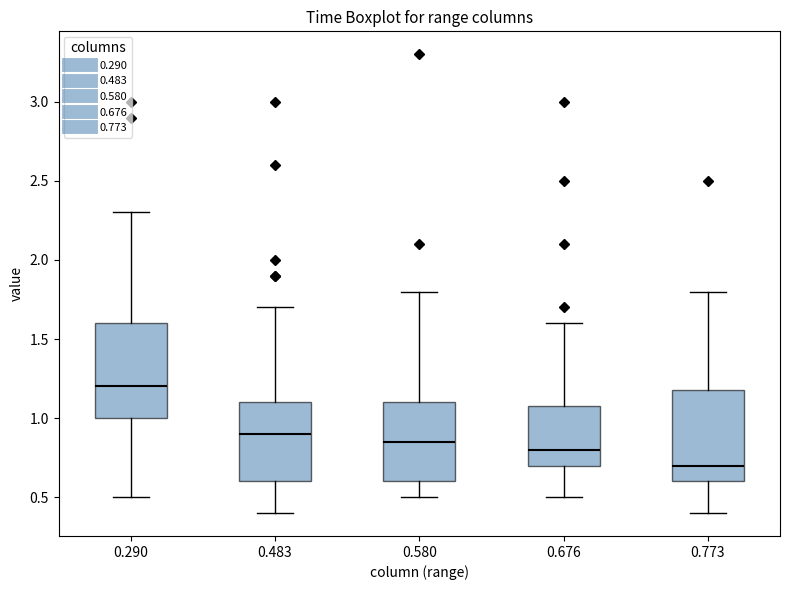

Where is the lower edge of the box at x = 0.773 on the y-axis? The values are not printed on the chart, so give them approximately, as read against the axis.

0.60